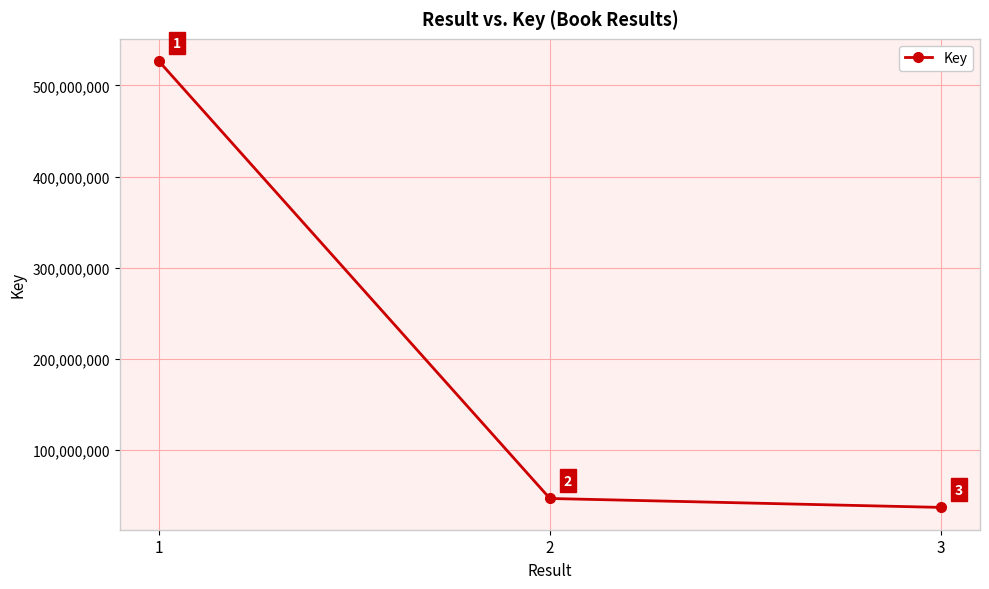

At which category does the chart reach its minimum across all series?

3